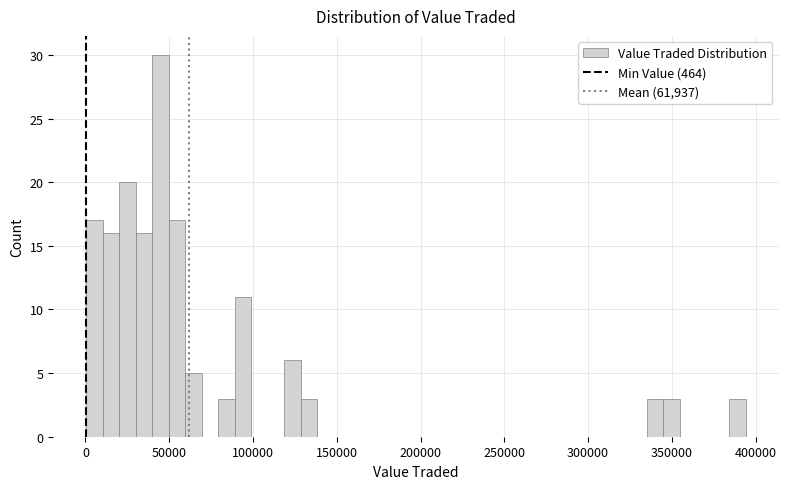

Read against the x-axis, roughly where is the centre of the tallest bar?

45000